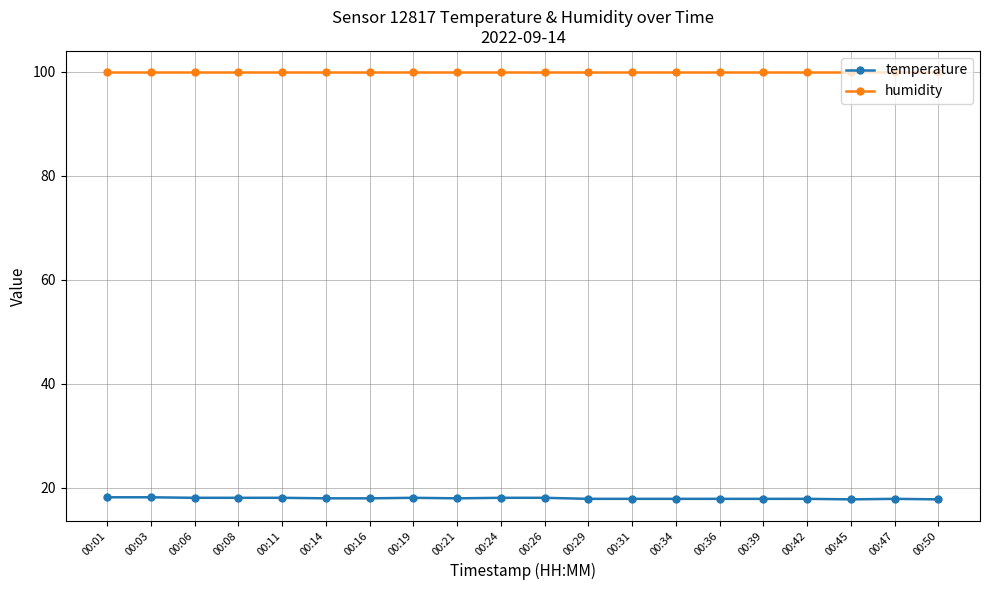

What is the highest value of the humidity series?

99.9